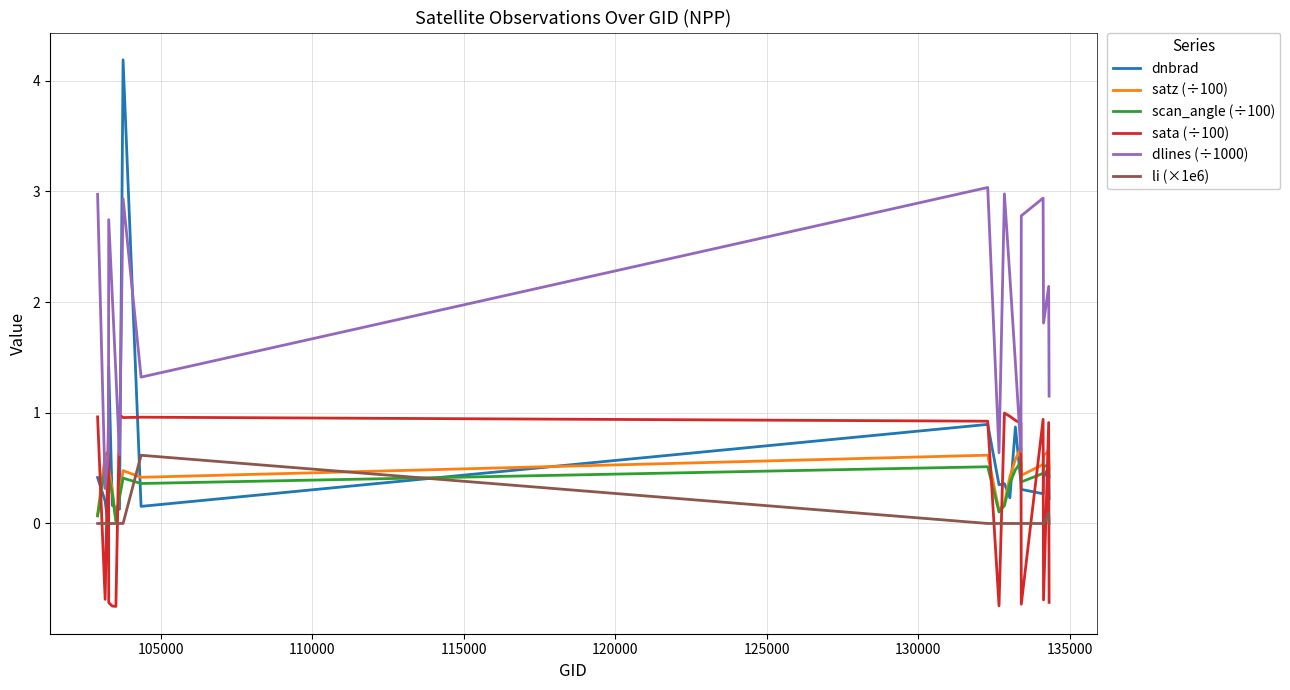

Which series has the largest total across all categories?

dlines (÷1000)